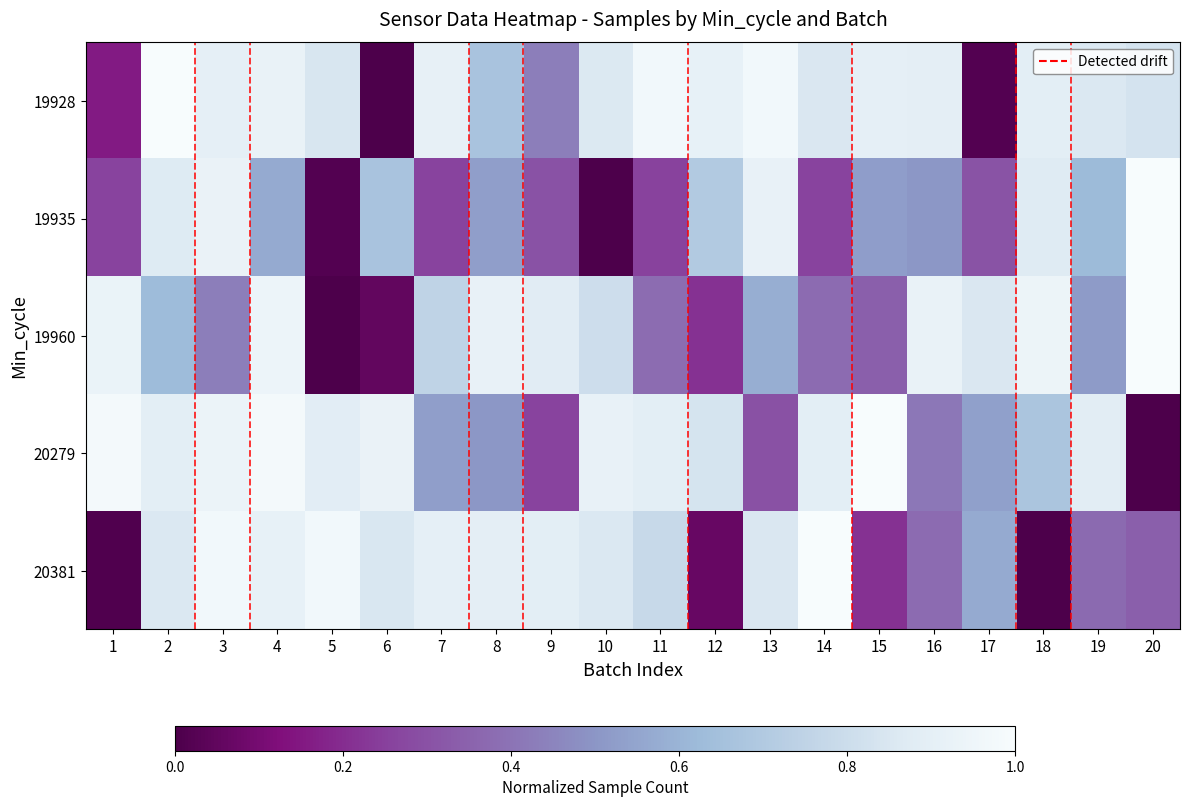

Reading left to right, what are all the values shown in this chart?

19928: 1=0.2	2=1.0	3=0.9	4=0.9	5=0.8	6=0.0	7=0.9	8=0.7	9=0.4	10=0.9	11=1.0	12=0.9	13=1.0	14=0.9	15=0.9	16=0.9	17=0.0	18=0.9	19=0.9	20=0.8
19935: 1=0.3	2=0.9	3=0.9	4=0.6	5=0.0	6=0.7	7=0.3	8=0.5	9=0.3	10=0.0	11=0.3	12=0.7	13=0.9	14=0.3	15=0.5	16=0.5	17=0.3	18=0.9	19=0.6	20=1.0
19960: 1=0.9	2=0.6	3=0.4	4=0.9	5=0.0	6=0.1	7=0.8	8=0.9	9=0.9	10=0.8	11=0.4	12=0.2	13=0.6	14=0.4	15=0.3	16=0.9	17=0.9	18=0.9	19=0.5	20=1.0
20279: 1=1.0	2=0.9	3=0.9	4=1.0	5=0.9	6=0.9	7=0.5	8=0.5	9=0.3	10=0.9	11=0.9	12=0.8	13=0.3	14=0.9	15=1.0	16=0.4	17=0.5	18=0.7	19=0.9	20=0.0
20381: 1=0.0	2=0.9	3=1.0	4=0.9	5=1.0	6=0.9	7=0.9	8=0.9	9=0.9	10=0.9	11=0.8	12=0.1	13=0.9	14=1.0	15=0.2	16=0.4	17=0.6	18=0.0	19=0.4	20=0.3